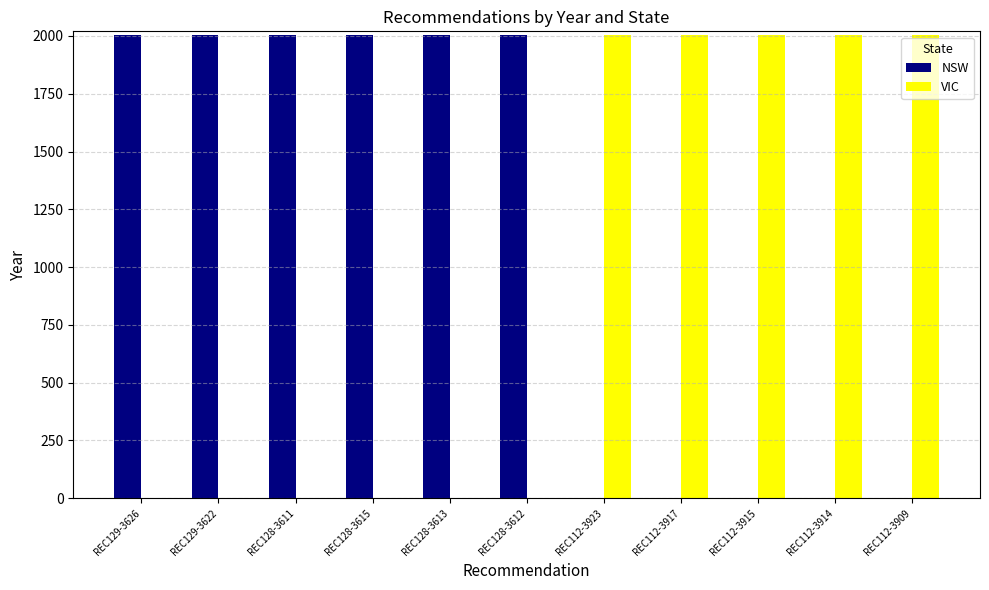

Is it true that VIC equals 2004 at REC112-3909?

True